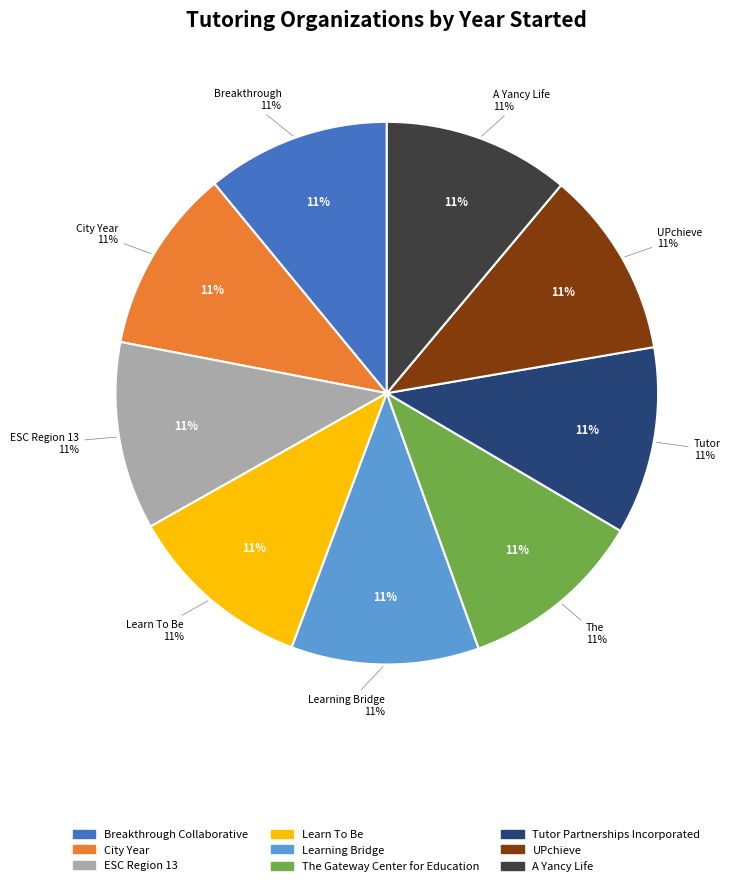

Is it true that City Year is 3% of the pie?

False